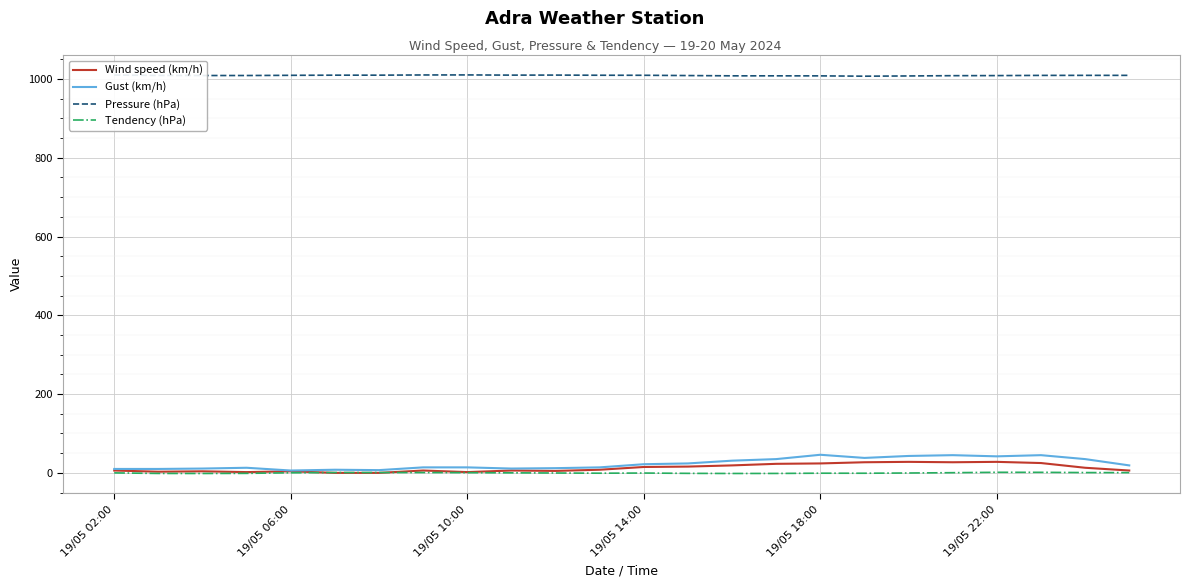

Which series has the largest total across all categories?

Pressure (hPa)